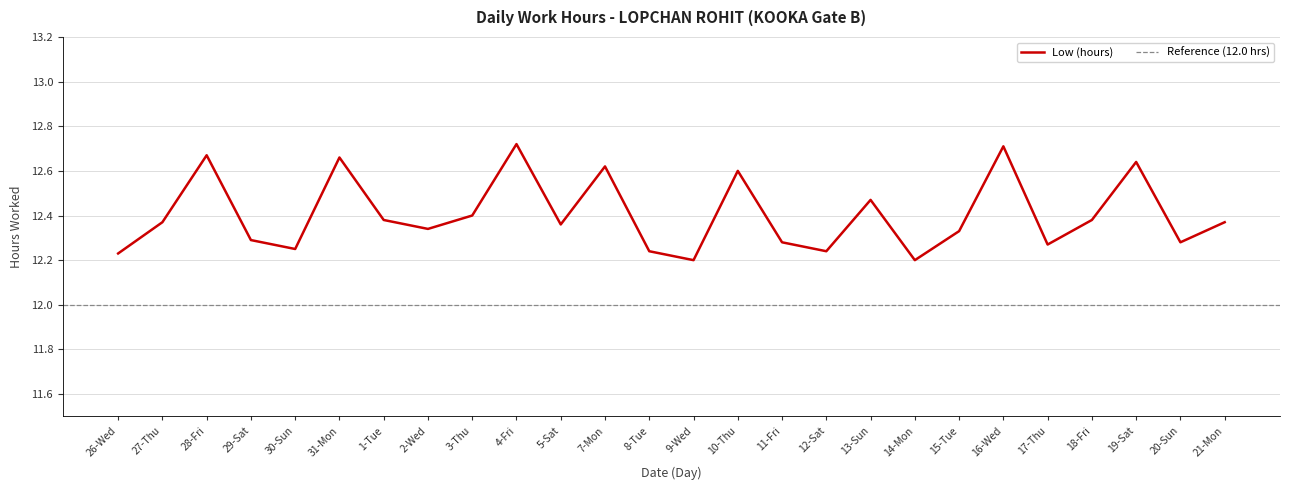

How many categories are shown in the chart?

26